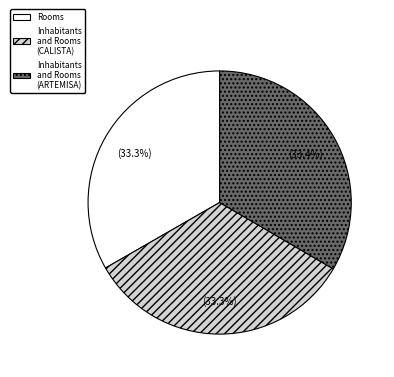

Approximately how many times larger is the value at Rooms compared to Inhabitants and Rooms (ARTEMISA)?

1.0